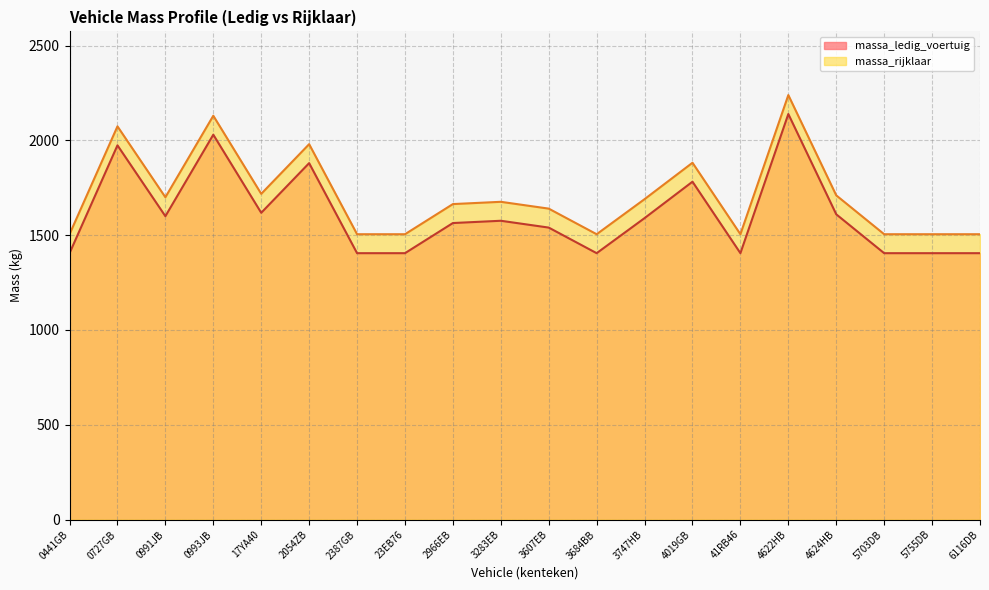

Between 2387GB and 23EB76, which is larger?

2387GB